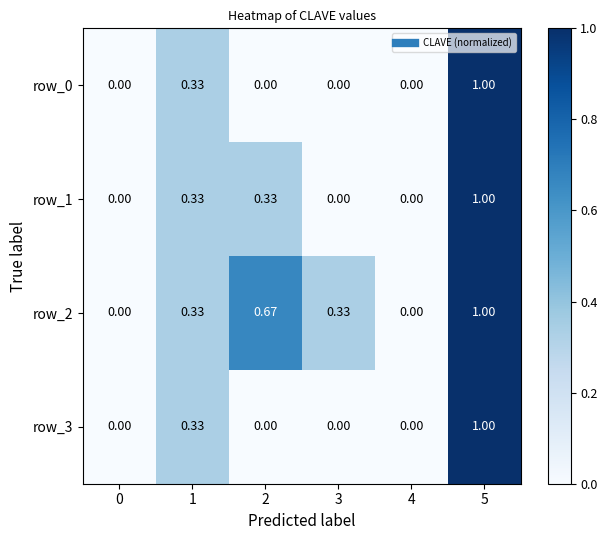

Is the value of row_0 at 5 greater than the value of row_1 at 0?

Yes